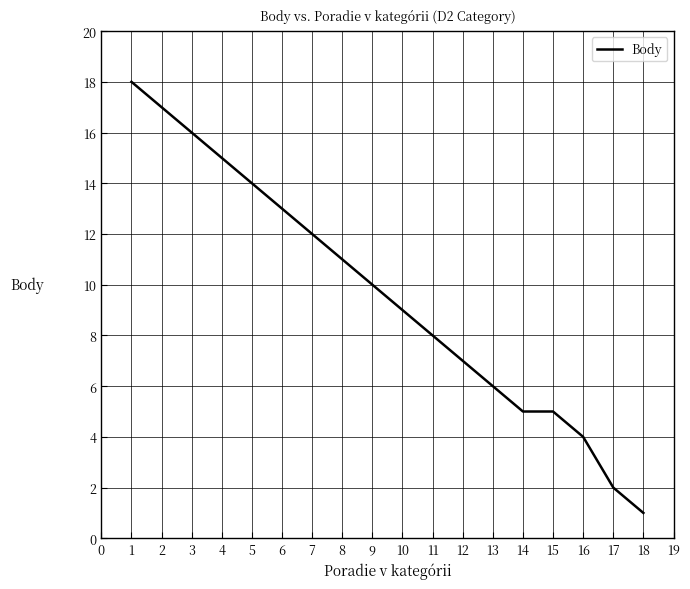

What is the maximum value shown in the chart?

18